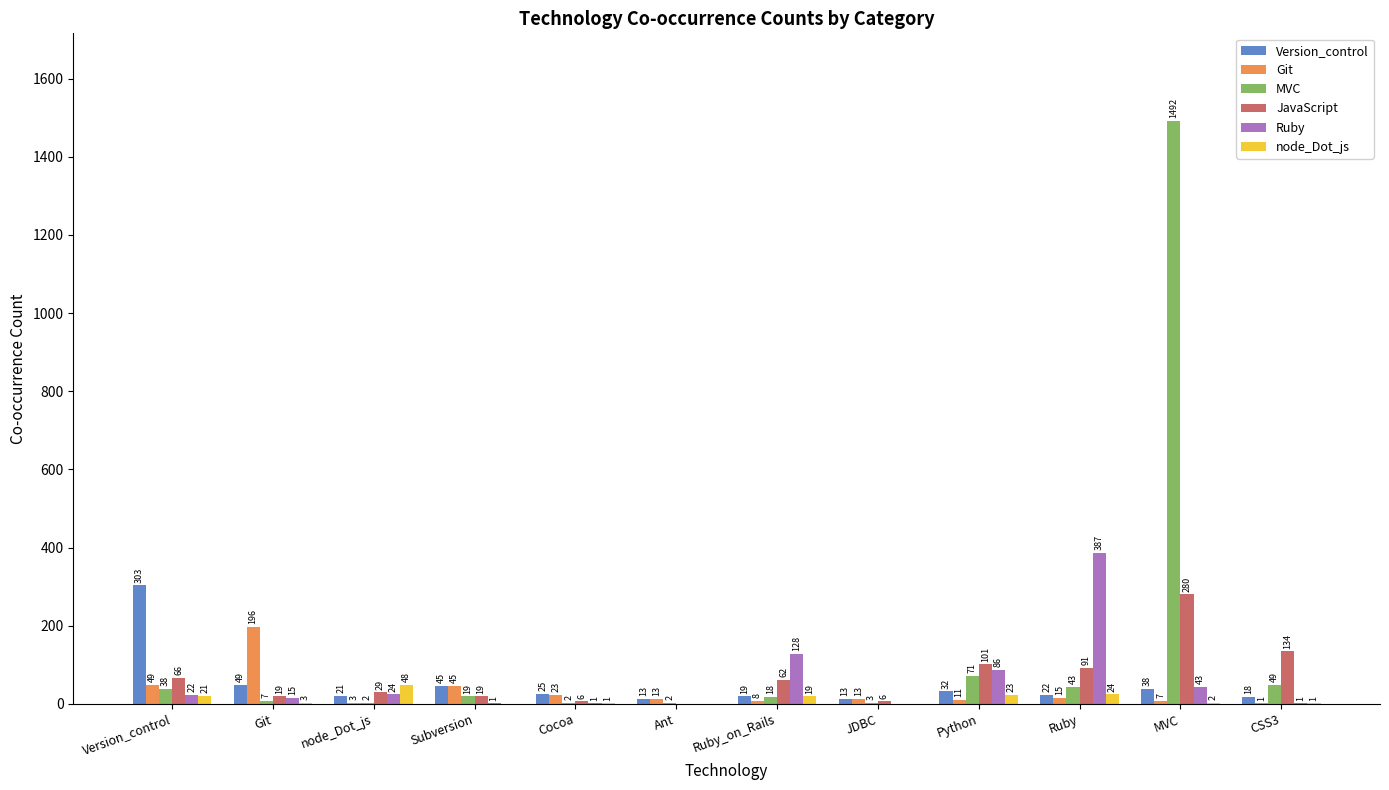

Are the bars grouped side by side (vs. stacked)?

Yes